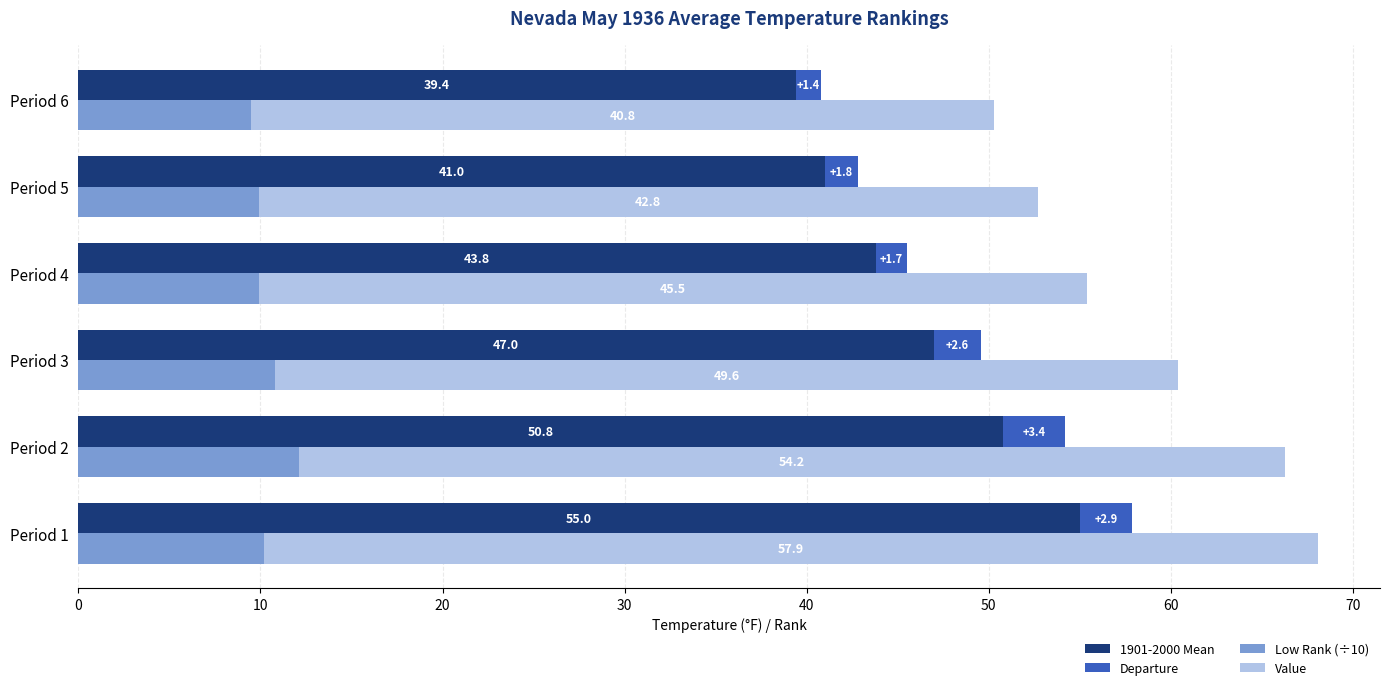

Is it true that 1901-2000 Mean equals 18.0 at Period 5?

False